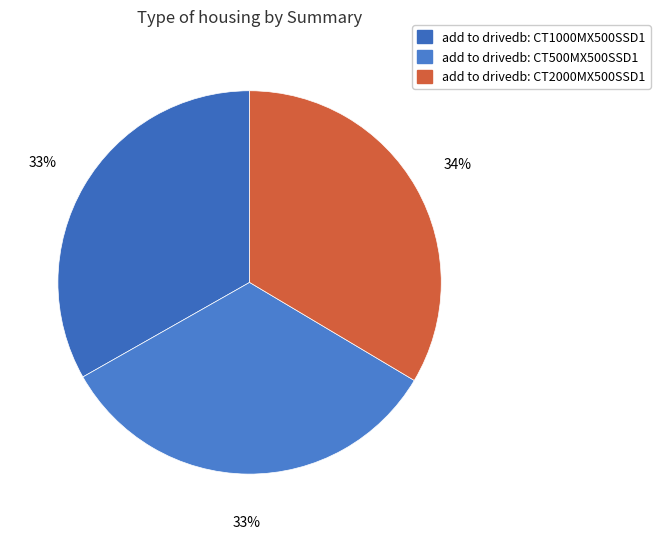

What is the smallest slice in the pie chart?

add to drivedb: CT1000MX500SSD1